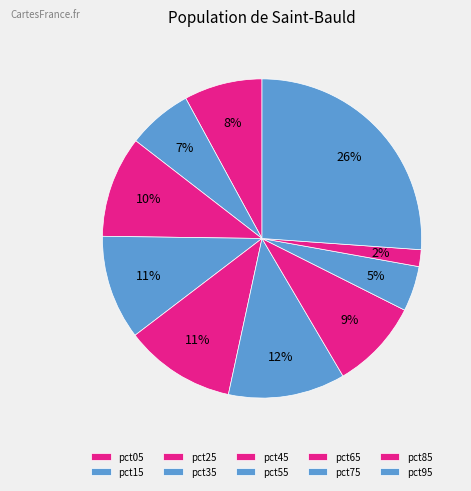

What percentage is NOT represented by pct85?

98.3%